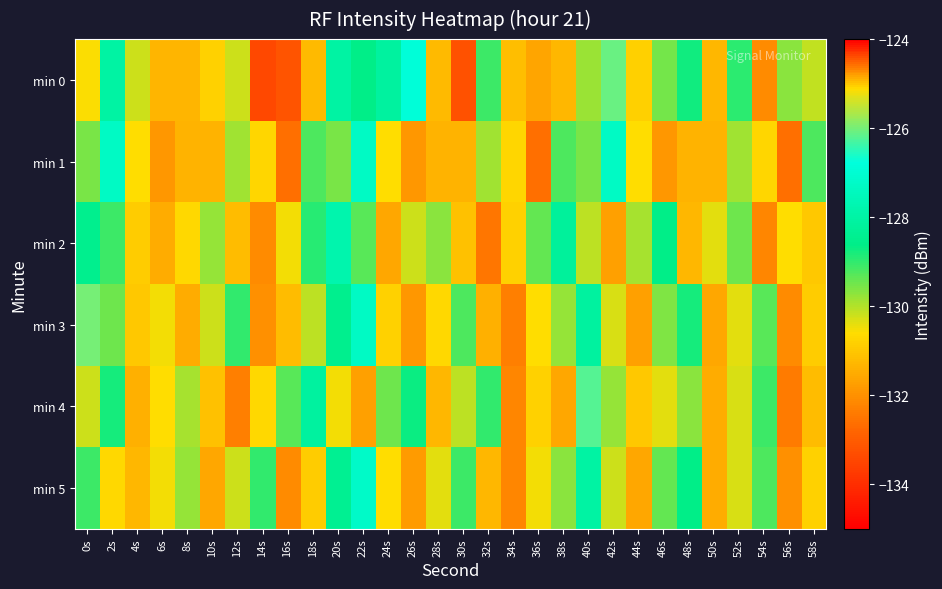

What is the difference between the highest and lowest values at 28s?

1.7